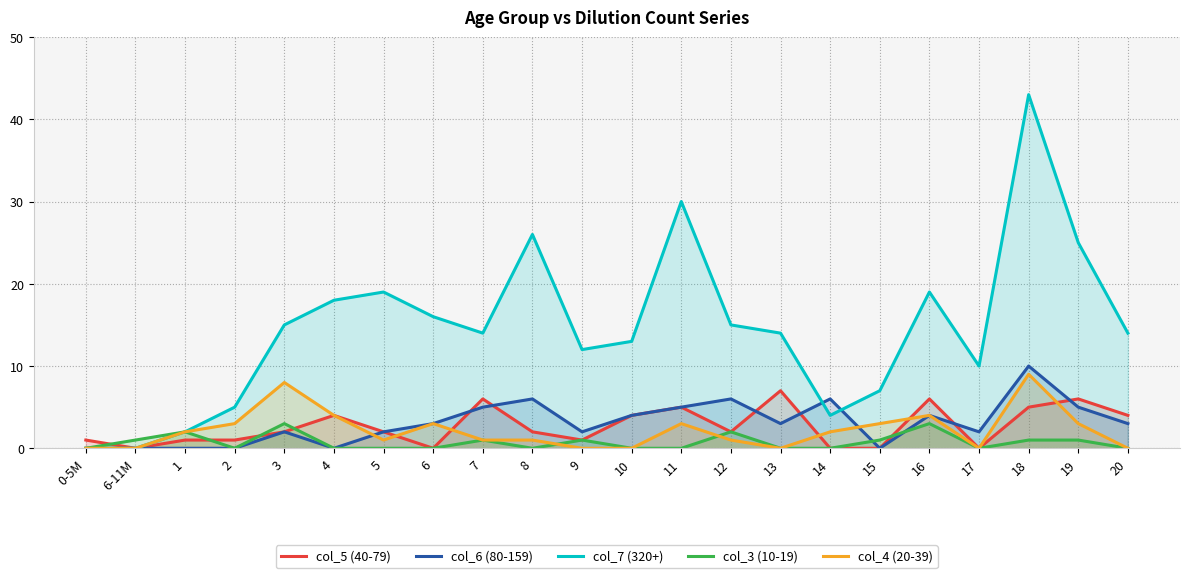

How many times do col_3 (10-19) and col_4 (20-39) cross each other?

2